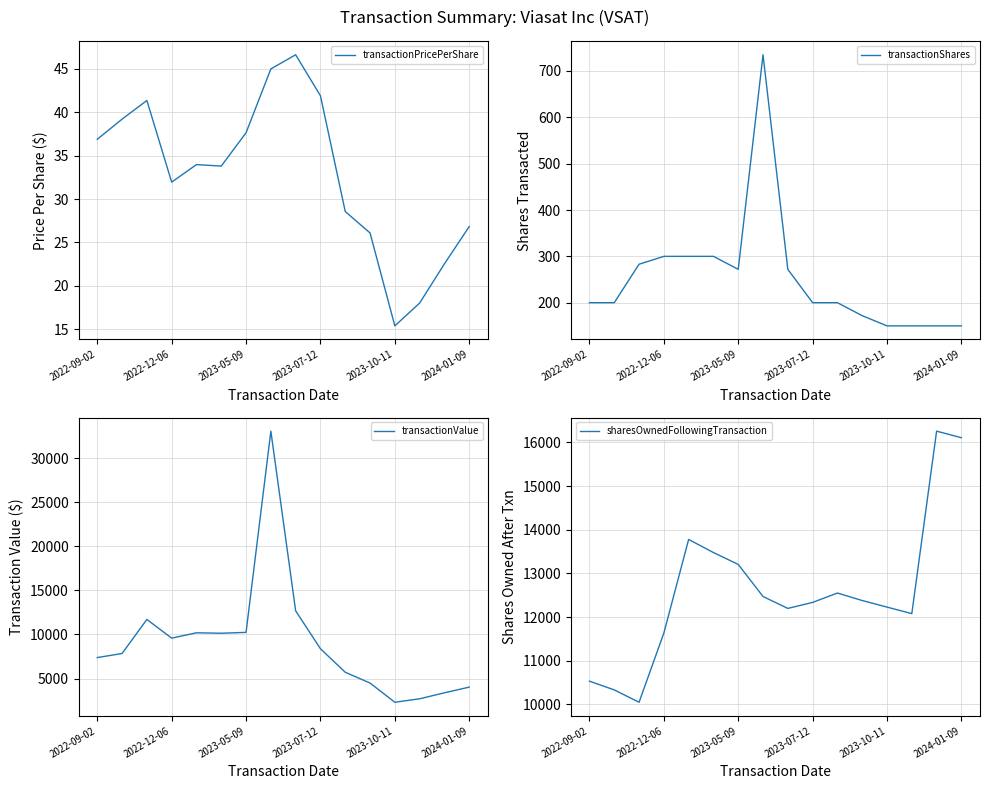

At which category does transactionPricePerShare reach its first local valley?

2022-12-06